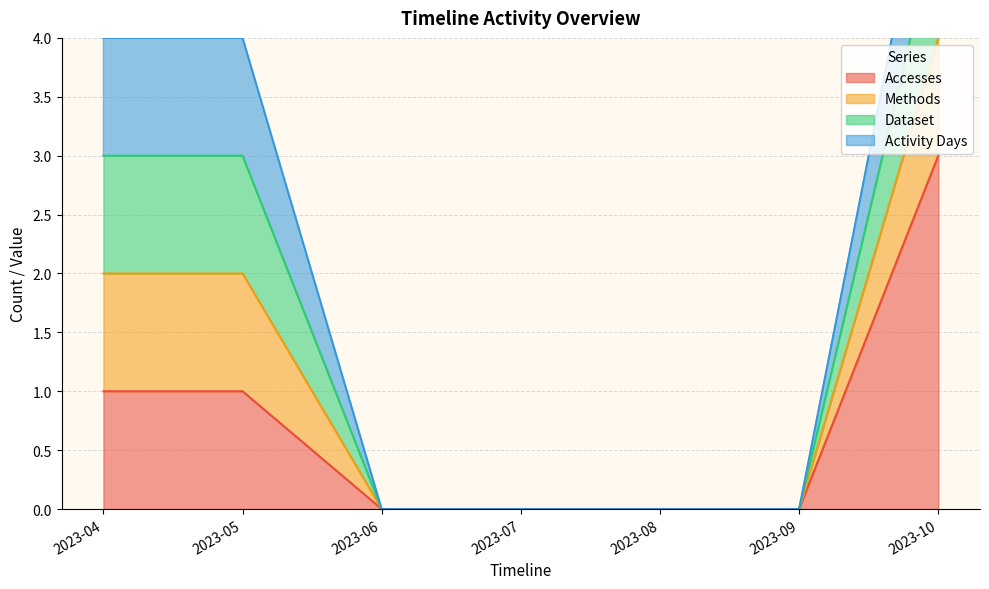

Which has a higher value, 2023-05 or 2023-04?

2023-05